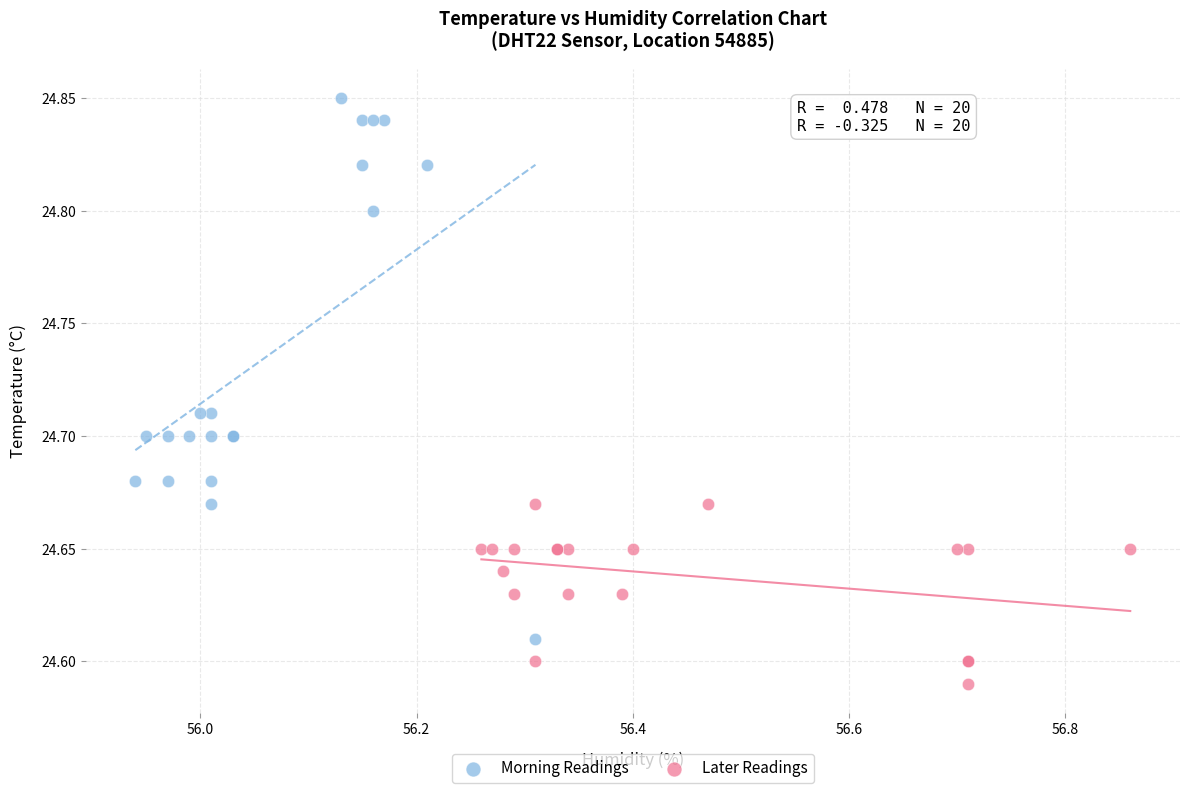

Which series reaches the maximum Y coordinate?

Morning Readings